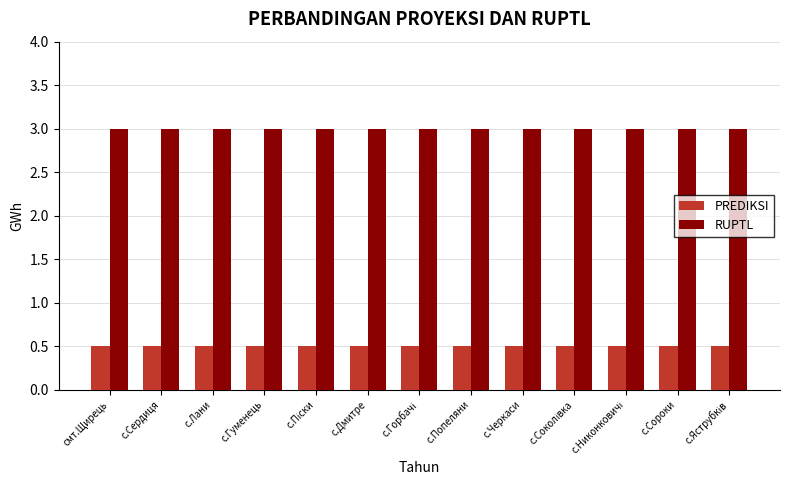

Which series has the largest total across all categories?

RUPTL